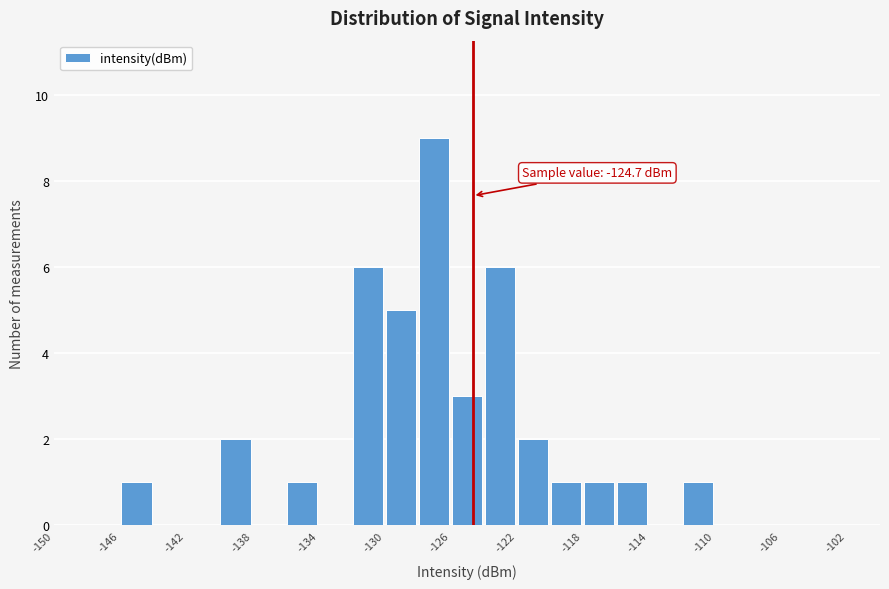

Which range on the x-axis has the tallest bar?

-128 to -126